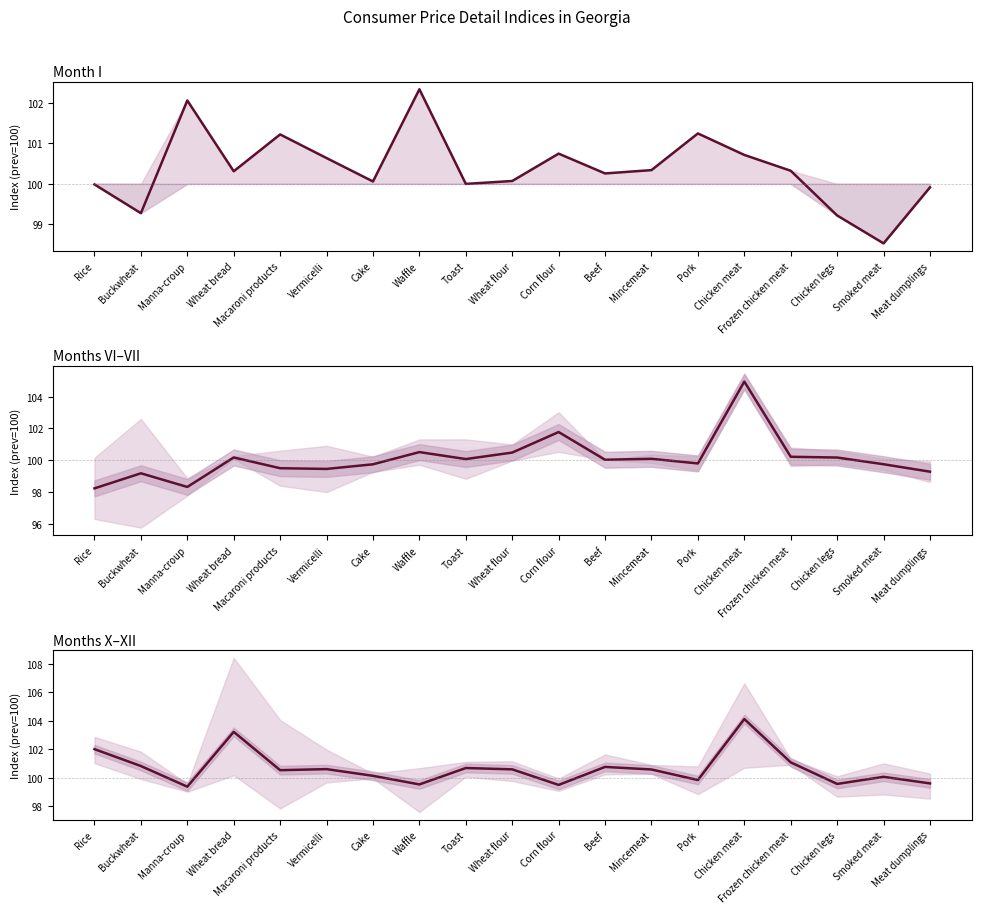

List the series in order of their overall mean, lowest first.

VI-VII avg, I, X-XII avg